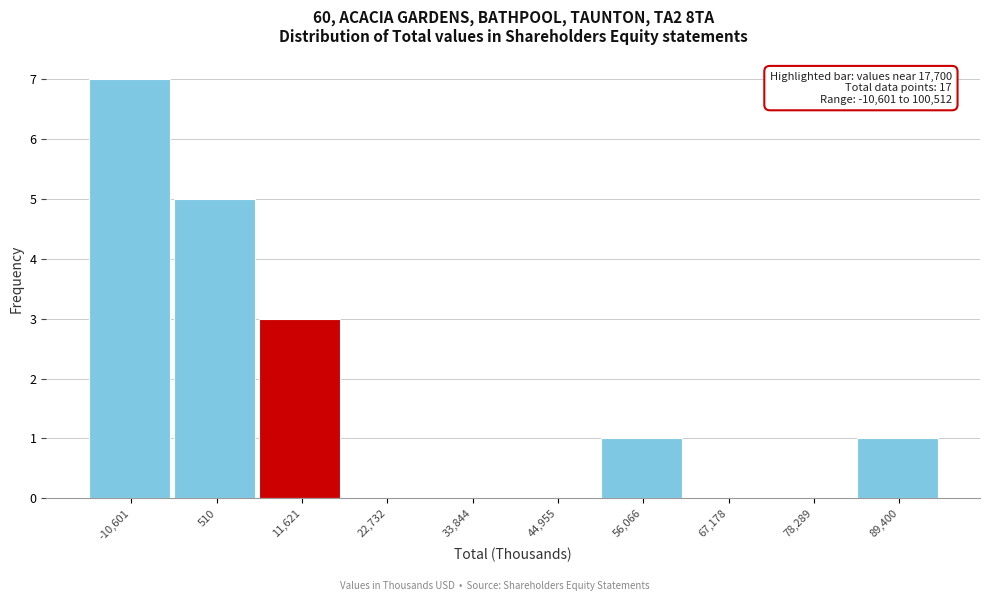

Reading left to right, transcribe all the data shown in this chart.

-10,601=7	510=5	11,621=3	22,732=0	33,844=0	44,955=0	56,066=1	67,178=0	78,289=0	89,400=1